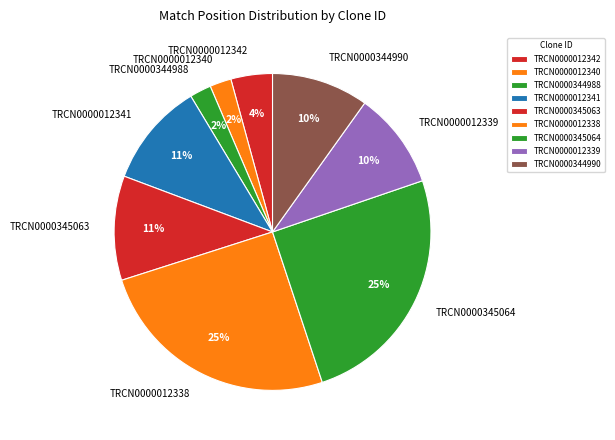

Is the sum of TRCN0000344988 and TRCN0000012342 greater than half?

No